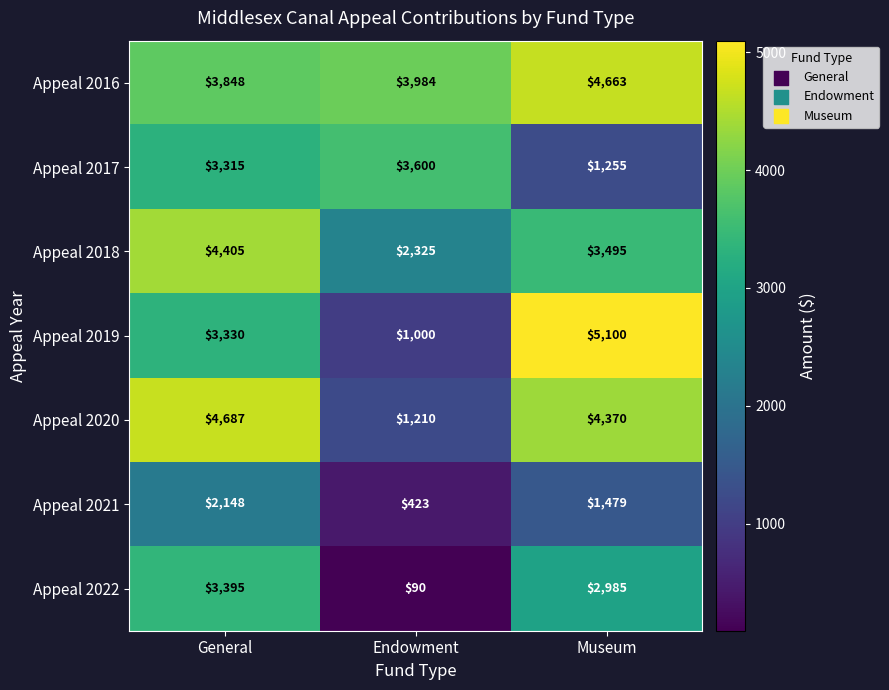

At how many categories does at least one series exceed 3106?

3